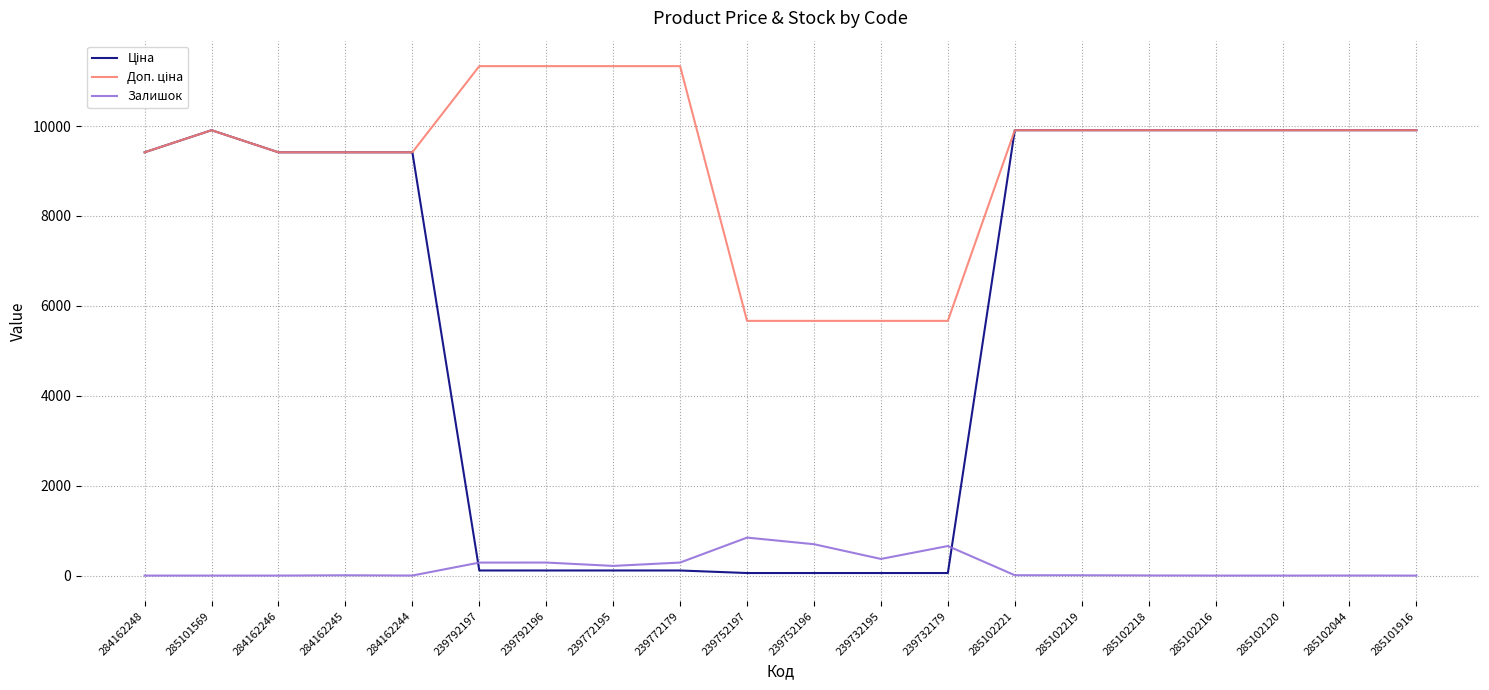

What is the total value across all series at 285101916?

19817.0